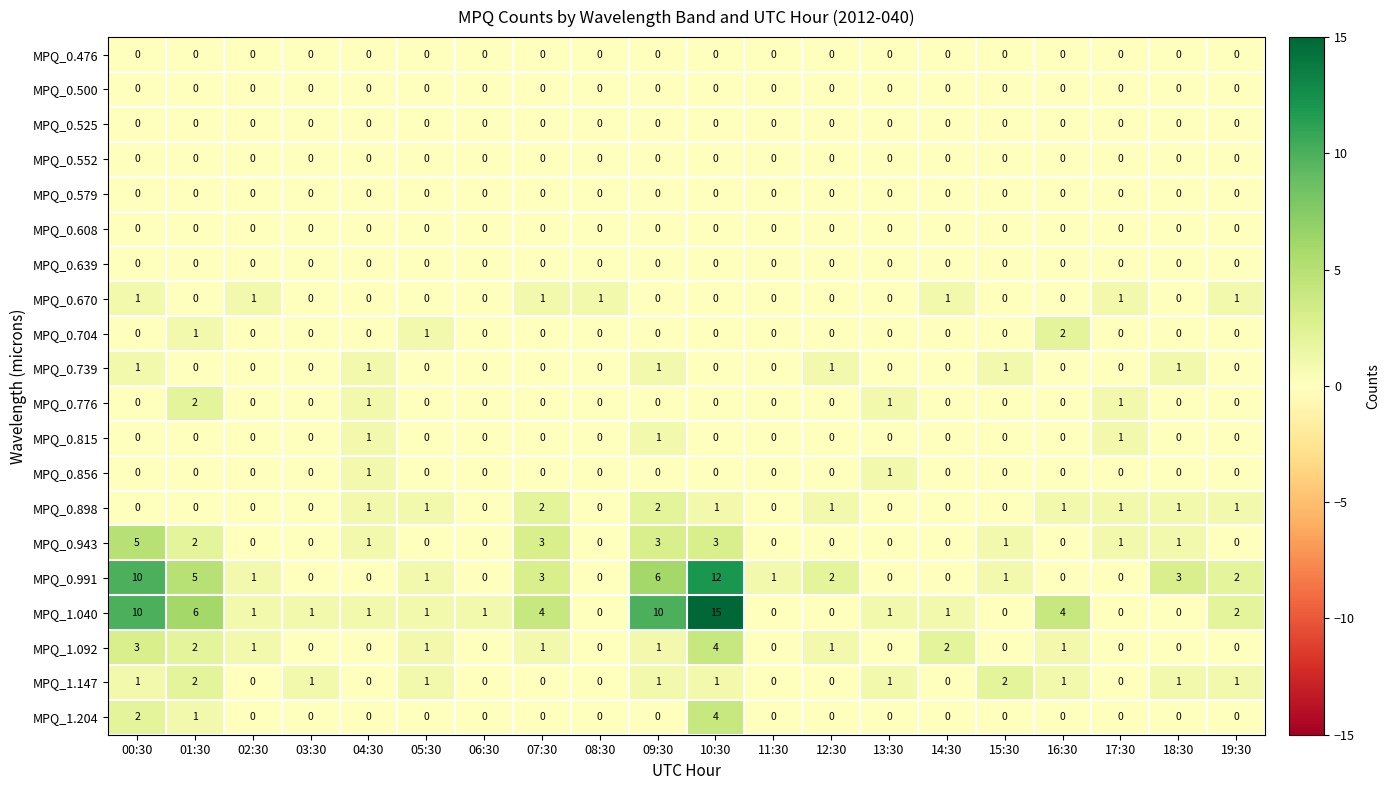

What is the sum of all MPQ_0.815 values?

3